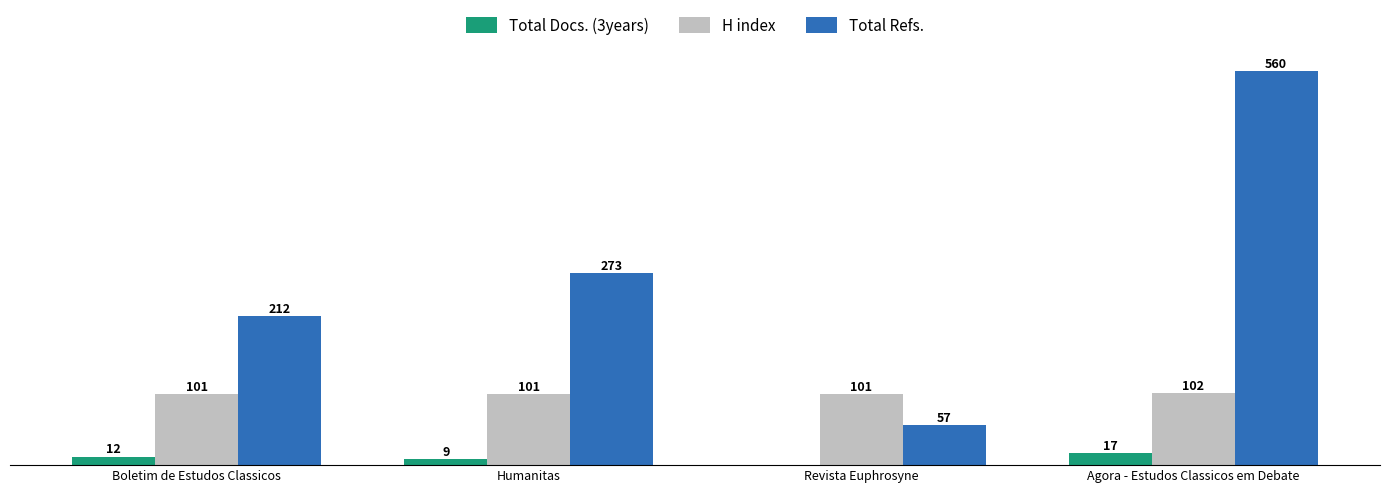

Are the bars grouped side by side (vs. stacked)?

Yes